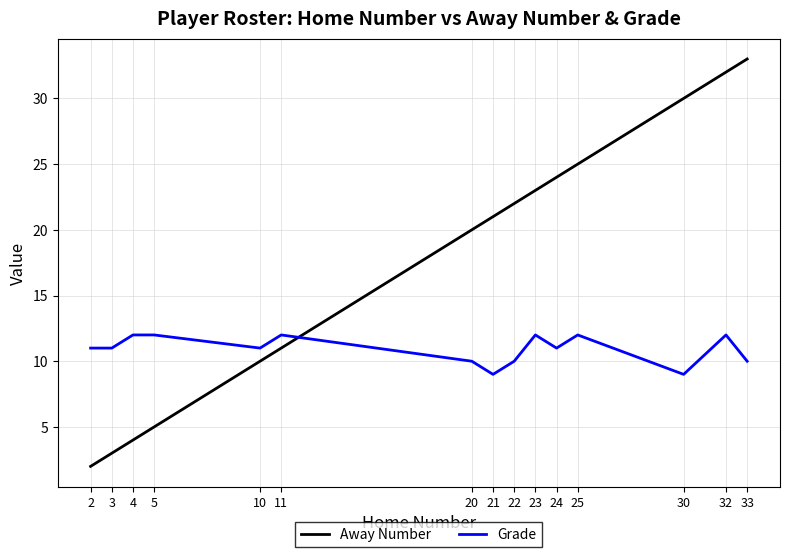

Which series has the largest range (max minus min)?

Away Number